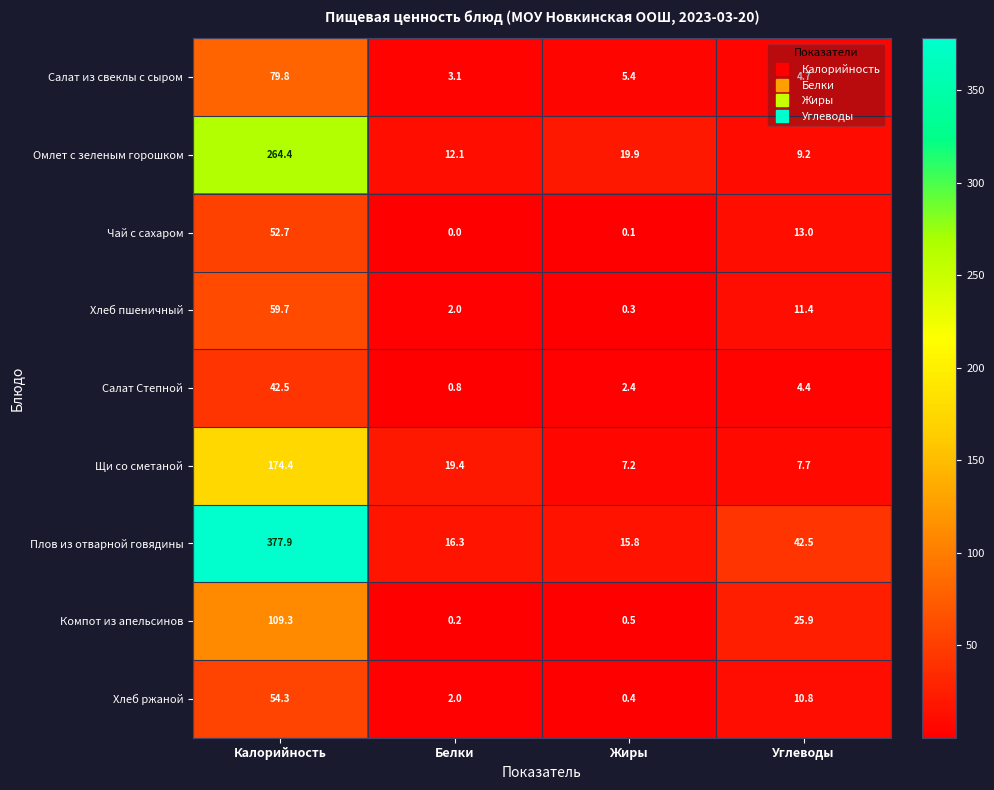

How many values in the Омлет с зеленым горошком series exceed 19?

2